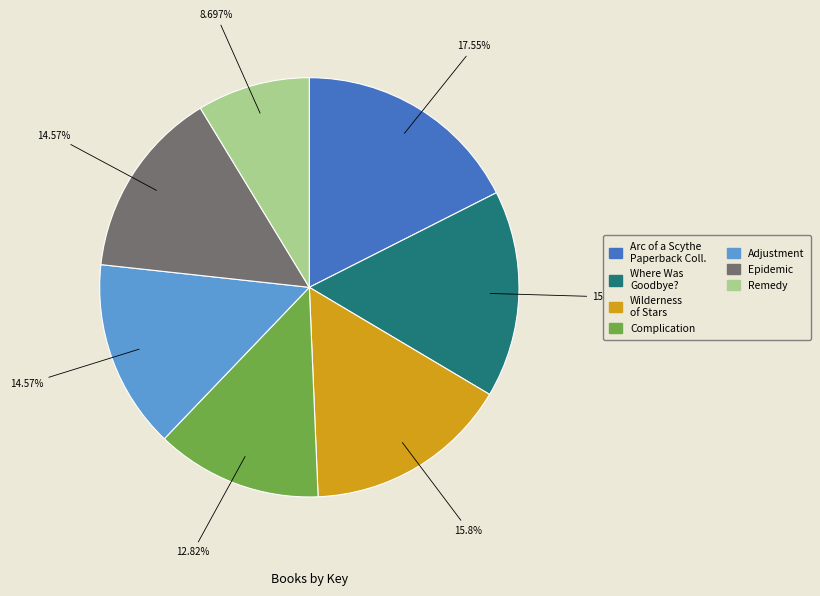

Does any single category account for the majority?

No